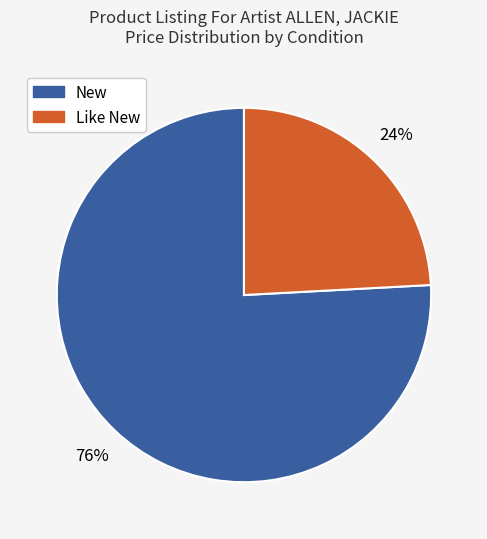

How many segments does this pie chart have?

2